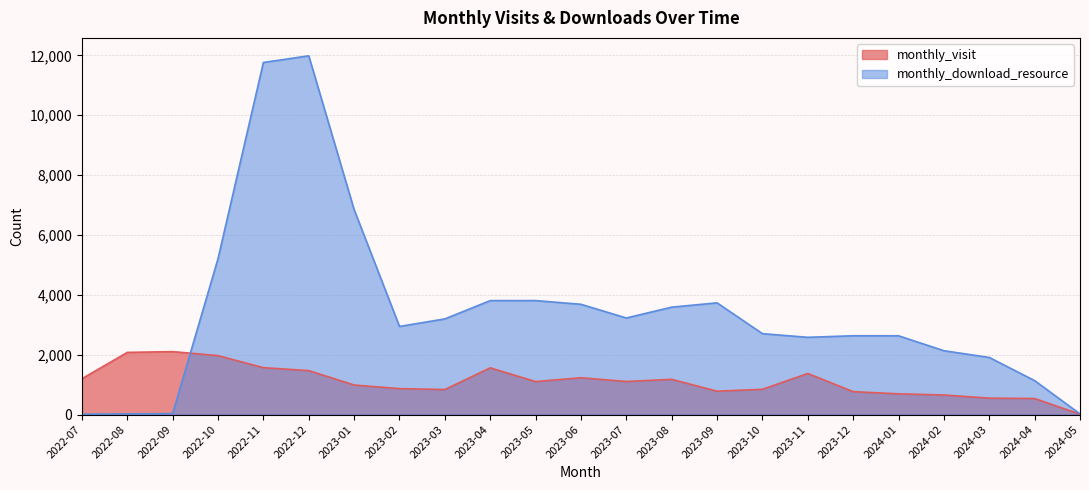

Does the chart display data point markers on the line(s)?

No